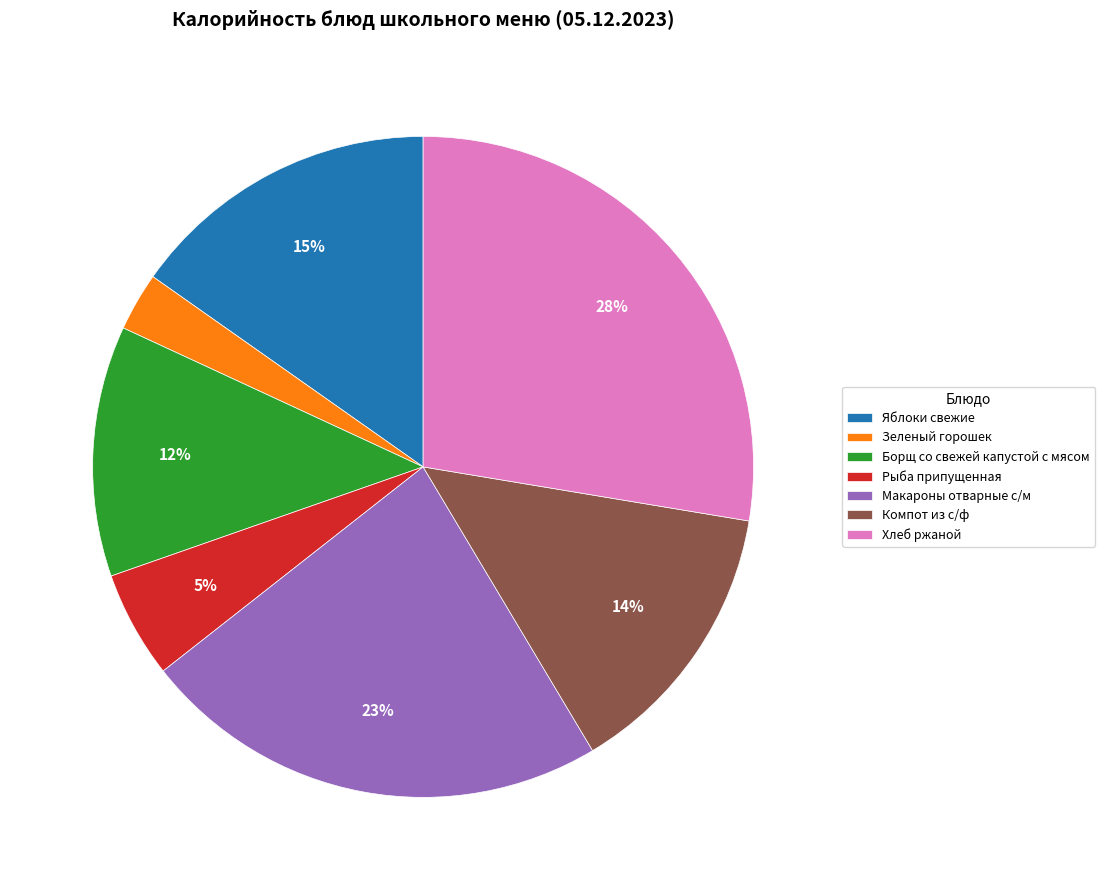

Which category has the biggest portion of the pie?

Хлеб ржаной